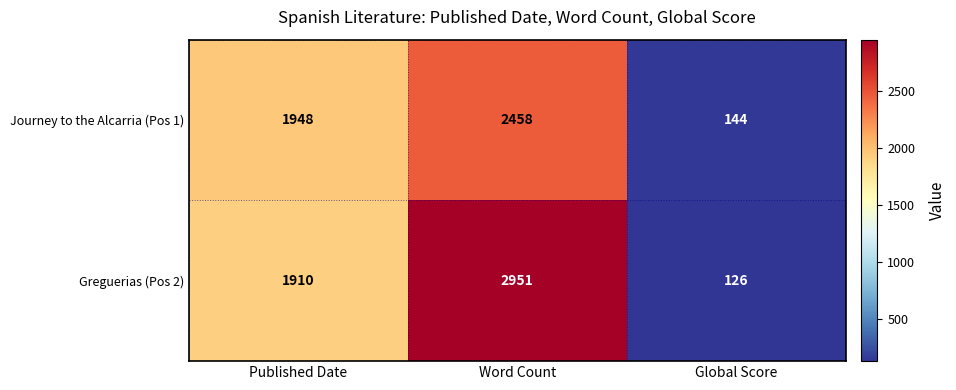

How many values in the Greguerias (Pos 2) series are below 1910?

1